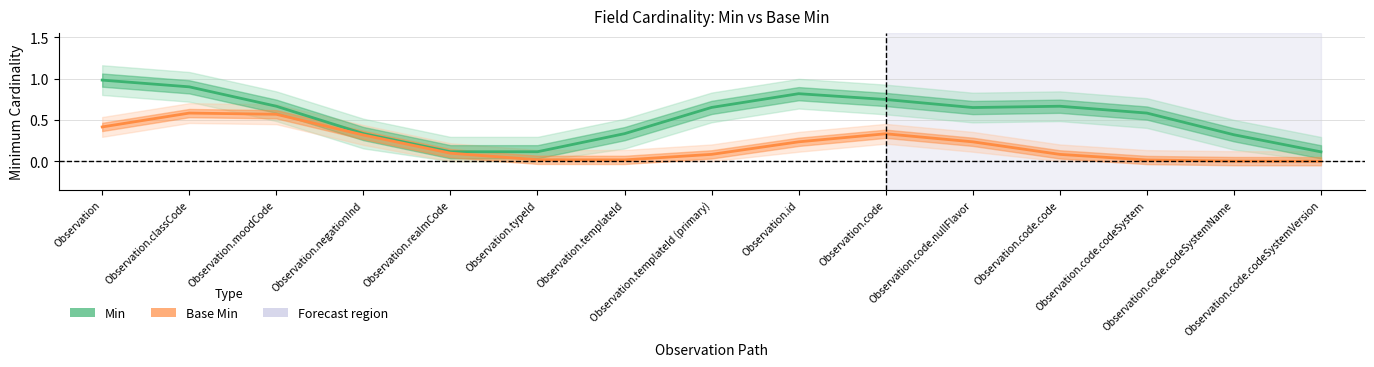

True or false: Min and Base Min cross at least once.

False